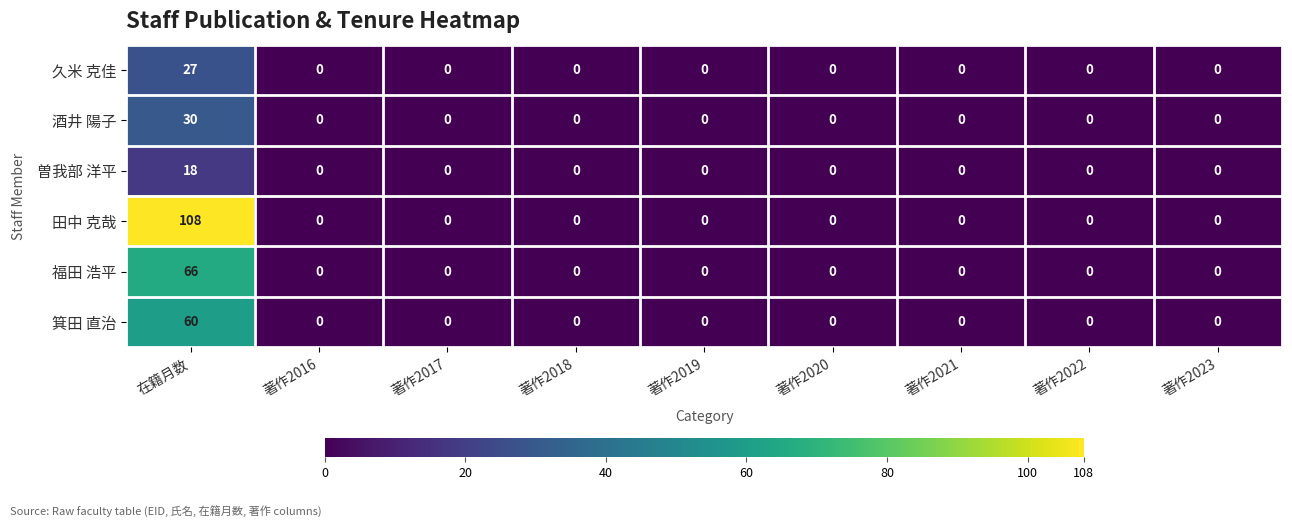

At which category is the sum across all series the highest?

在籍月数